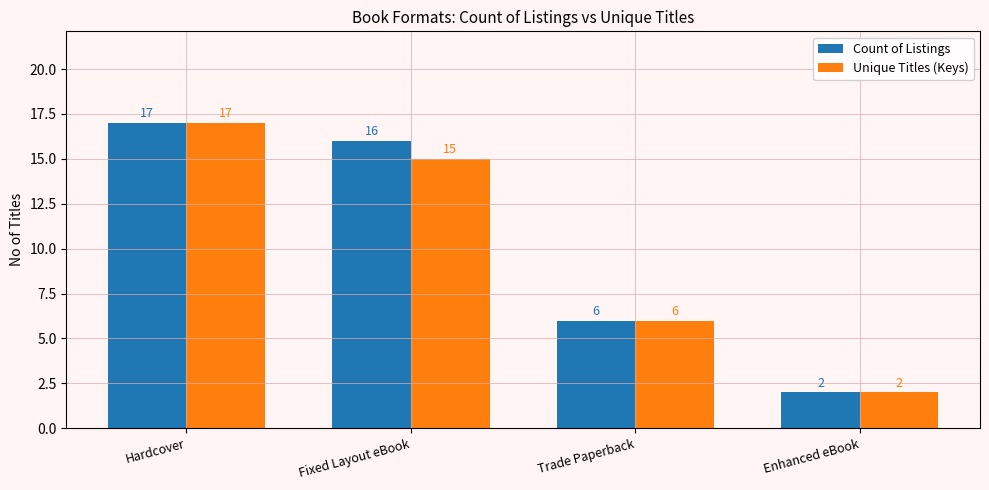

The Count of Listings series shows 6 at Trade Paperback. True or false?

True